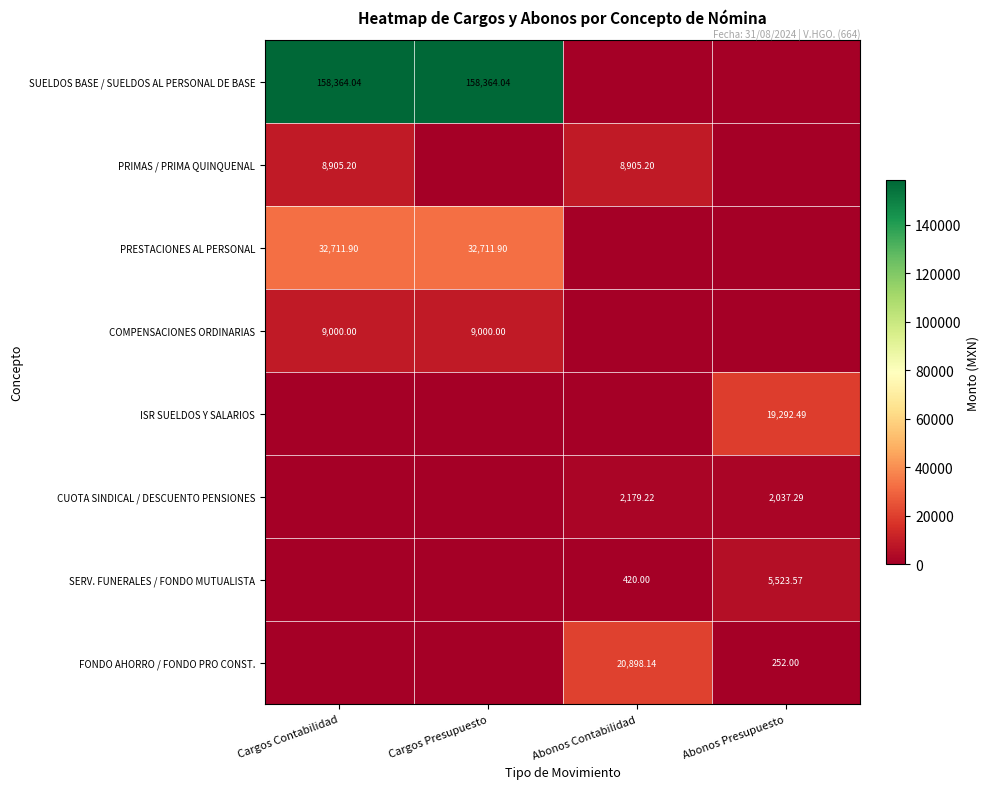

Which has a higher value, Abonos Presupuesto or Cargos Presupuesto?

Cargos Presupuesto